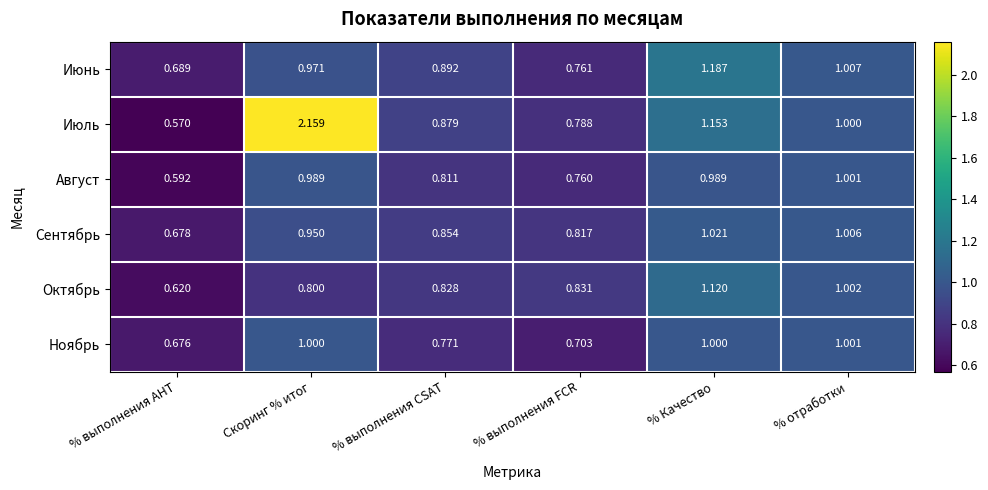

Which series has the largest total across all categories?

Июль